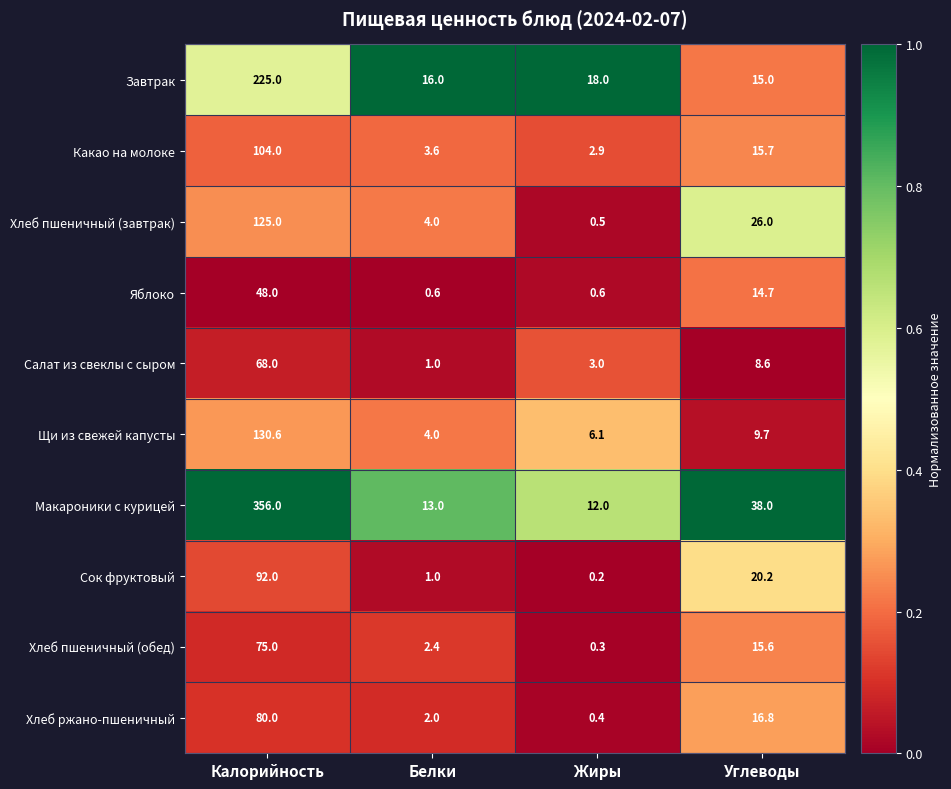

Which category has the lowest value in the Салат из свеклы с сыром series?

Белки